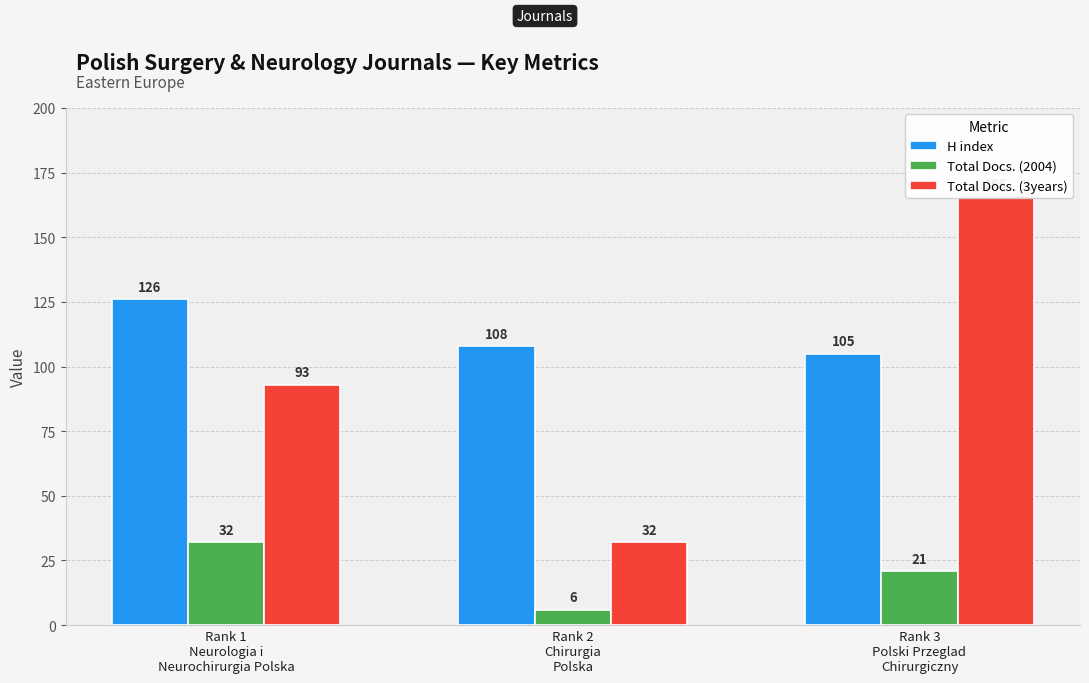

What is the difference between the maximum and minimum values in the Total Docs. (2004) series?

26